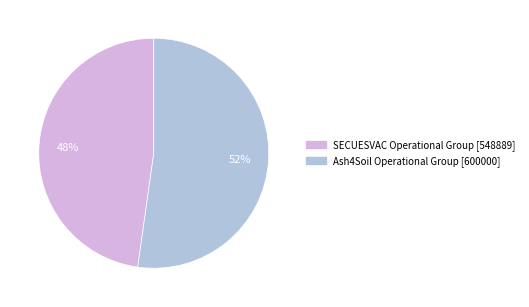

Which category accounts for the majority?

Ash4Soil Operational Group